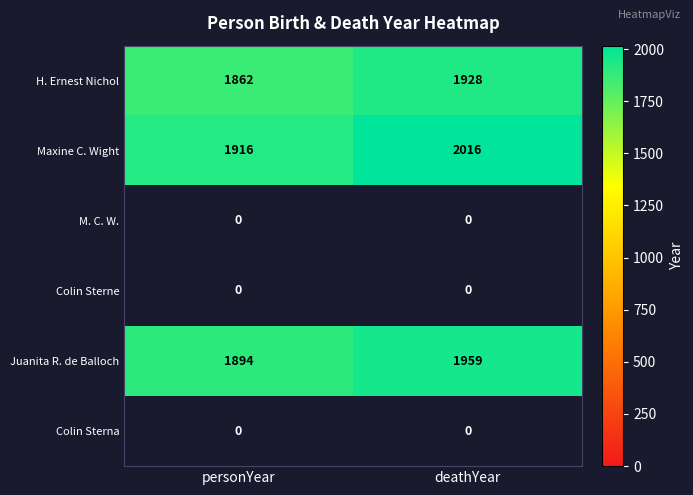

Is it true that Juanita R. de Balloch equals 1894 at personYear?

True